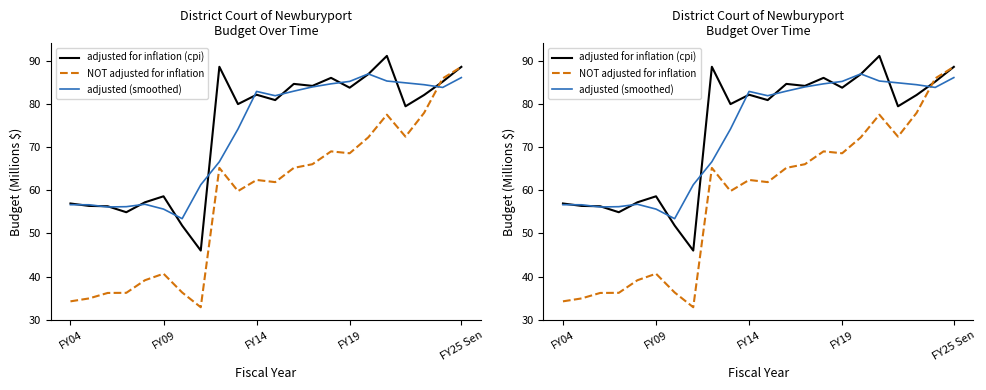

What are all the series names shown in the legend?

adjusted for inflation (cpi), NOT adjusted for inflation, adjusted (smoothed)